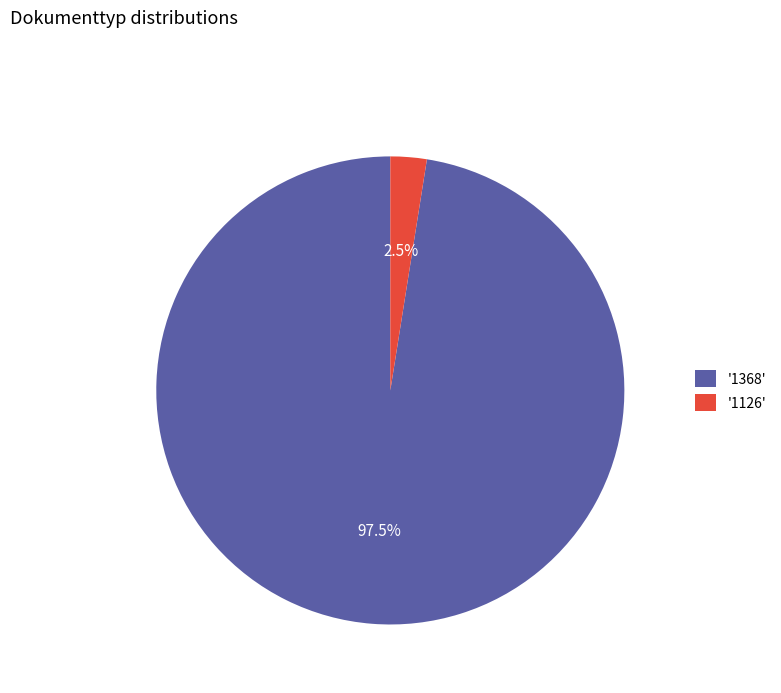

Is there any slice that represents more than half of the pie?

Yes